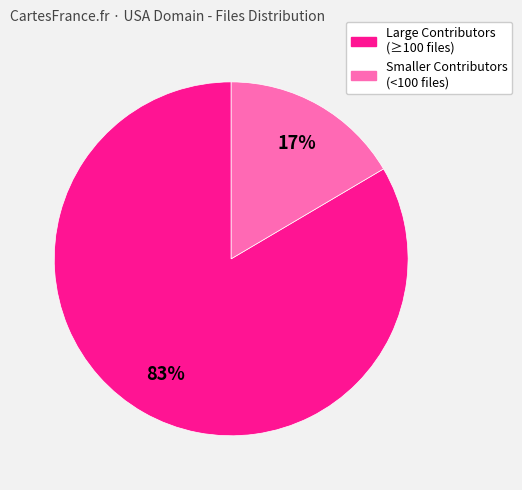

To the nearest percent, what is the average slice percentage?

50%